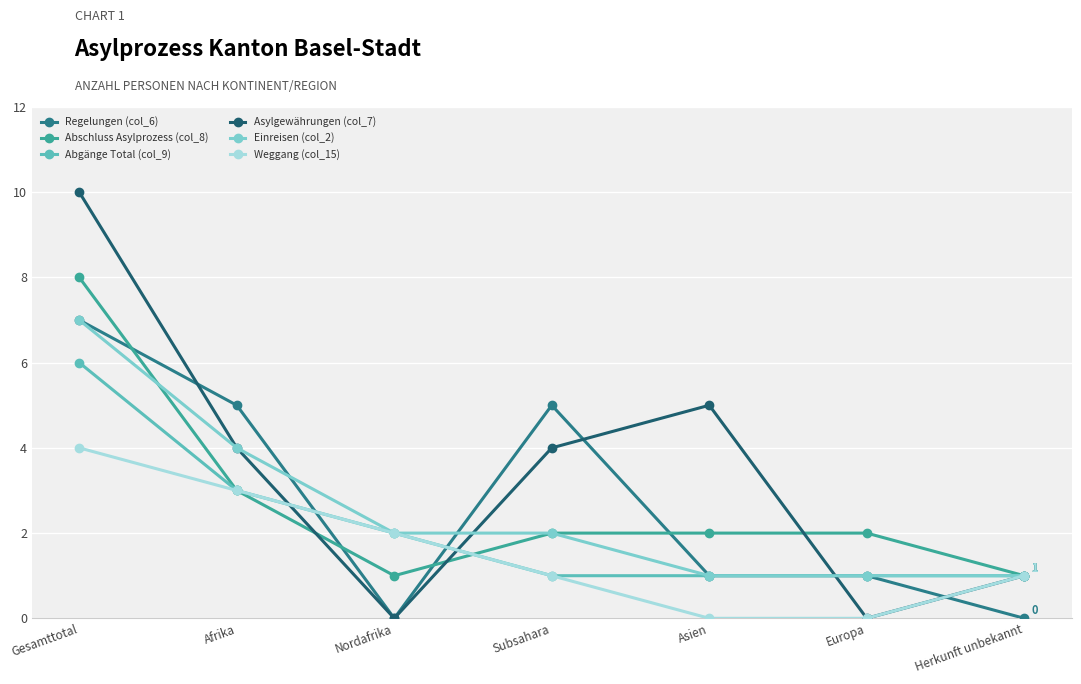

What is the label of the 5th point from the right?

Nordafrika